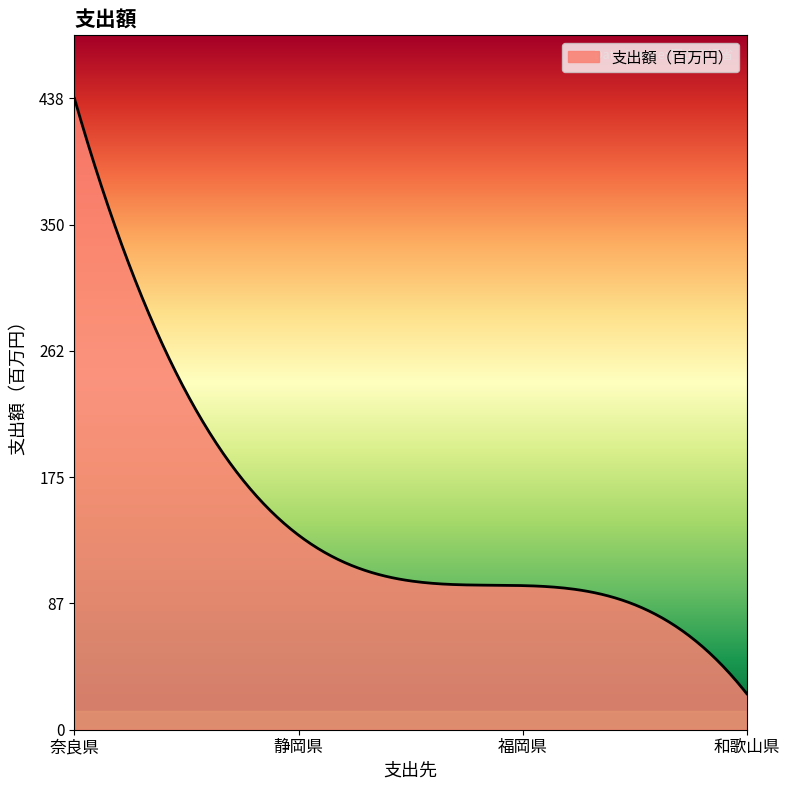

What is the minimum value shown in the chart?

25.0